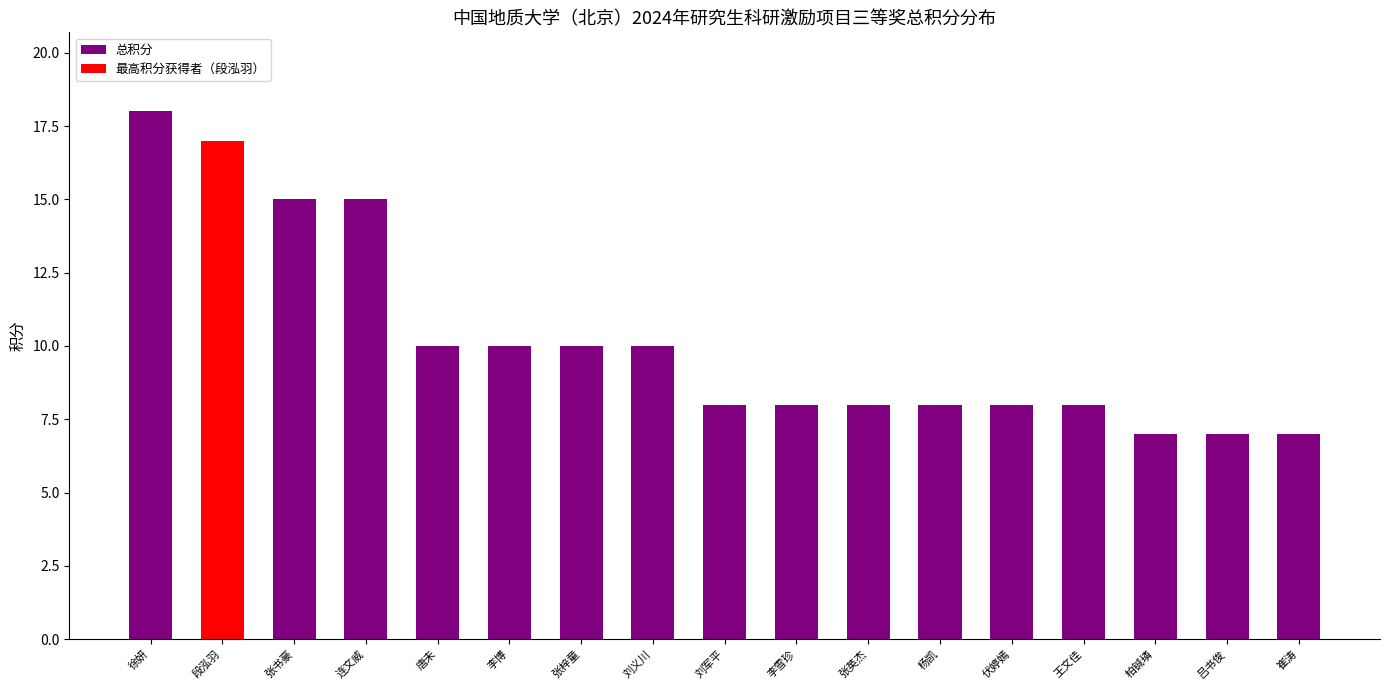

True or false: 最高积分获得者（段泓羽） has a value of 11 at 张书豪.

False